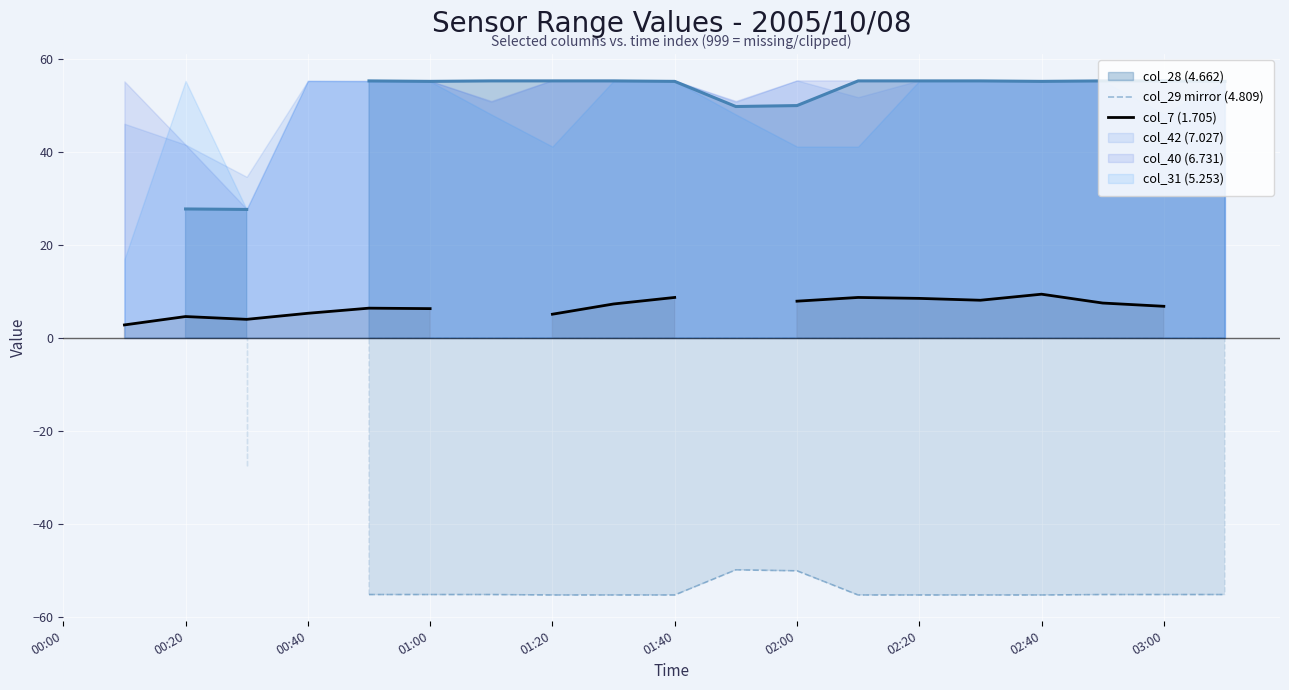

How many interior local peaks does the col_29 mirror (4.809) series have?

1